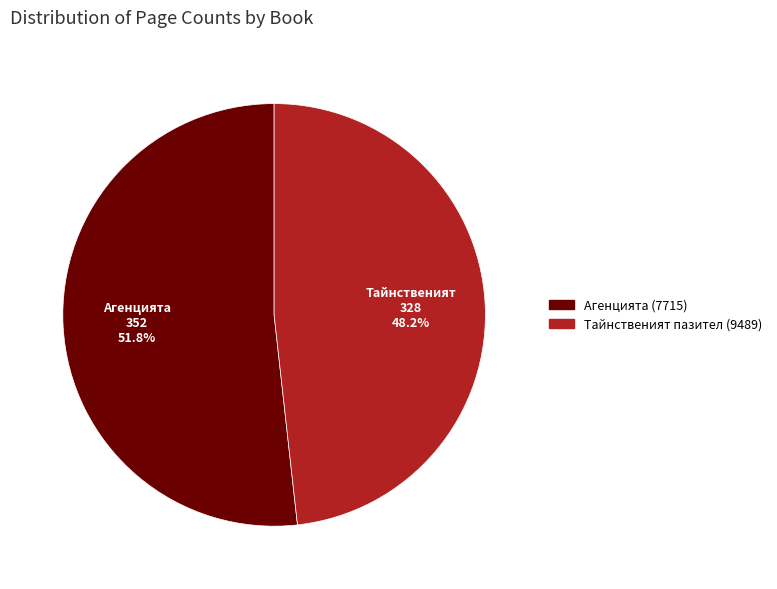

To the nearest percent, what percentage of the pie is Агенцията (7715)?

52%